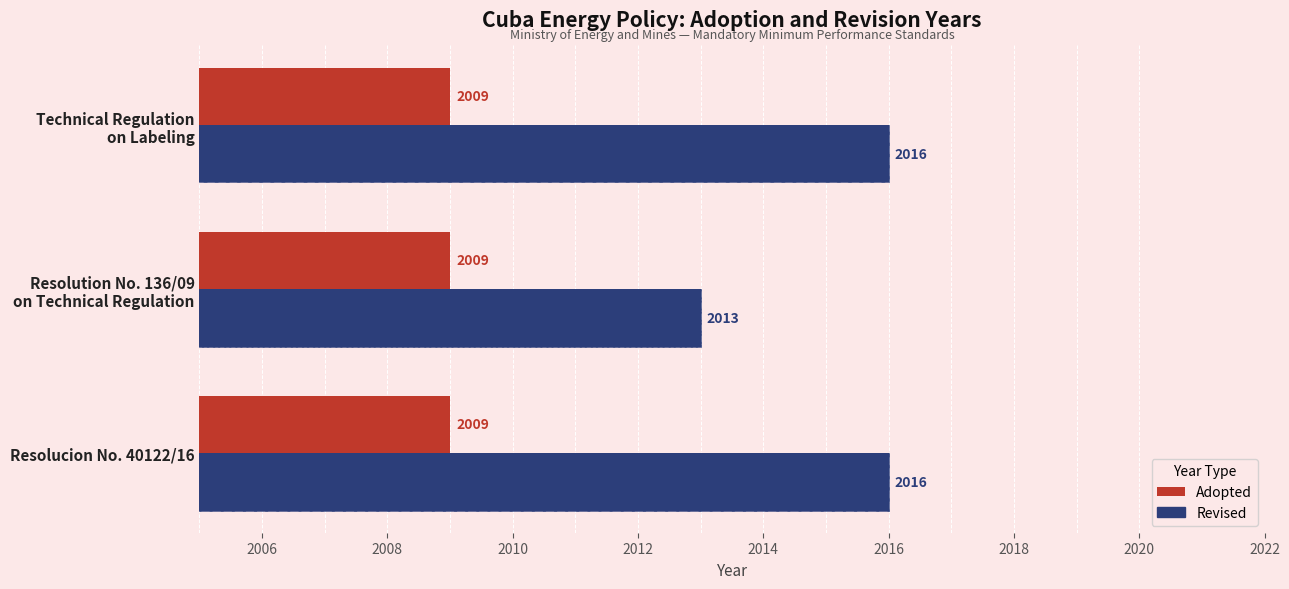

What are all the series names shown in the legend?

Adopted, Revised